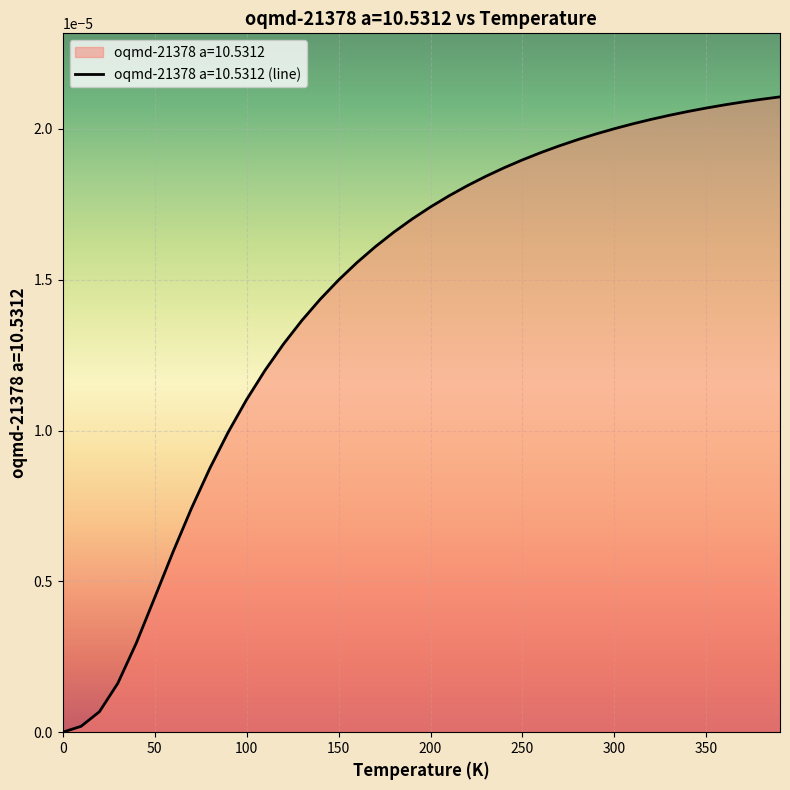

True or false: there are more than 1 points higher than both neighbors.

False